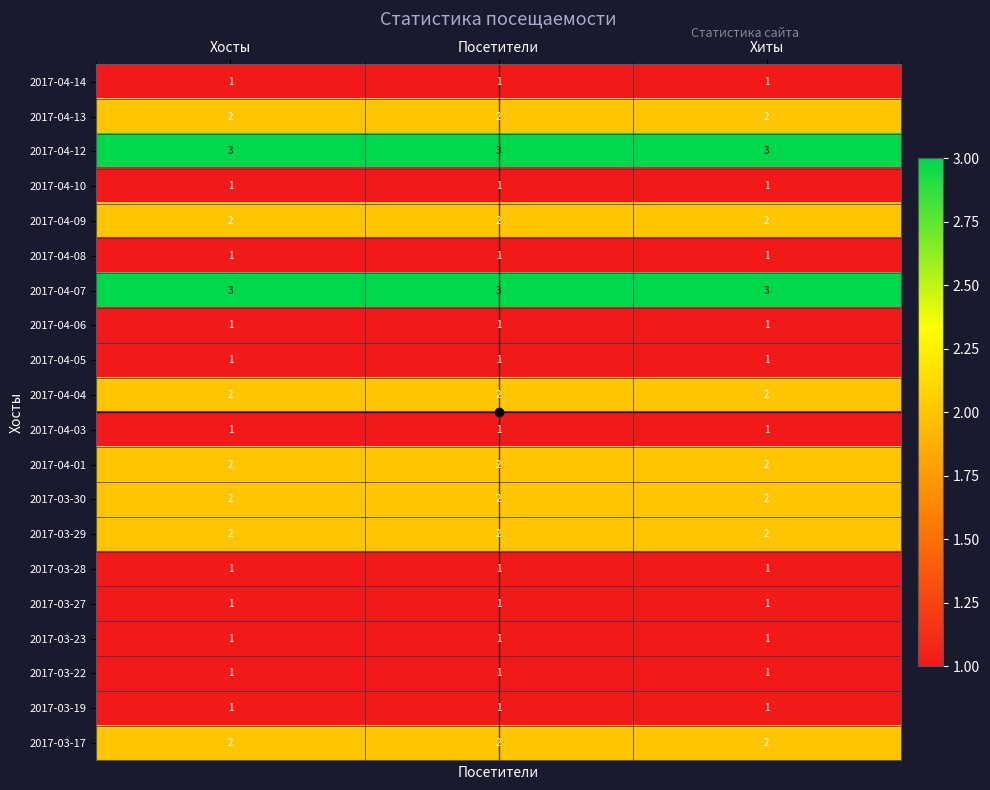

What is the sum of the 2017-03-17 values at Хосты and Посетители?

4